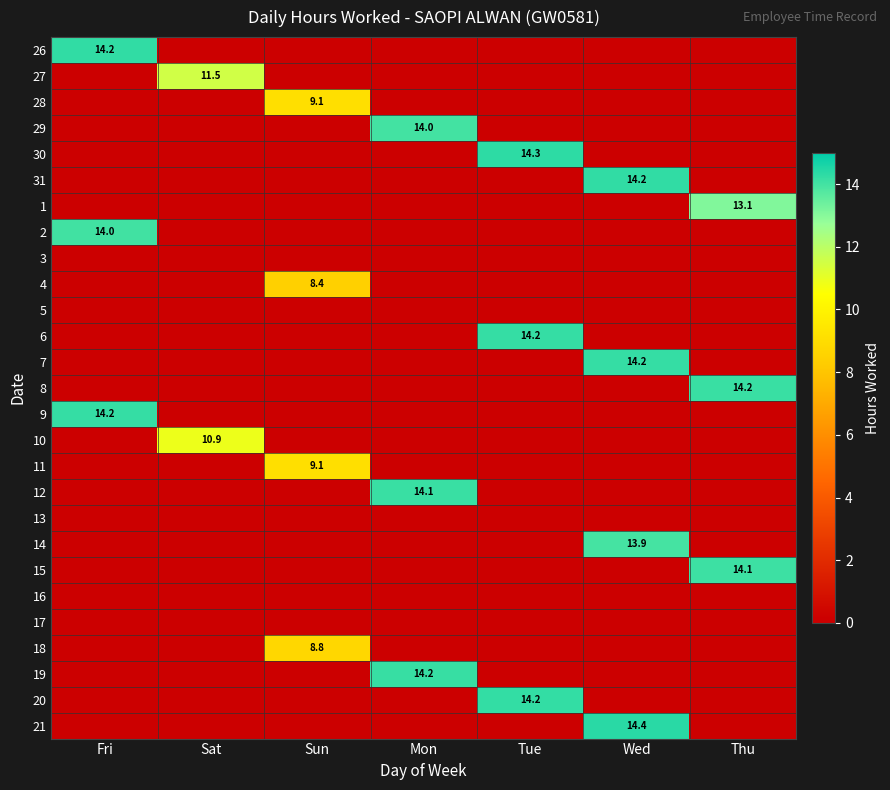

What is the total value across all series at Sun?

35.4